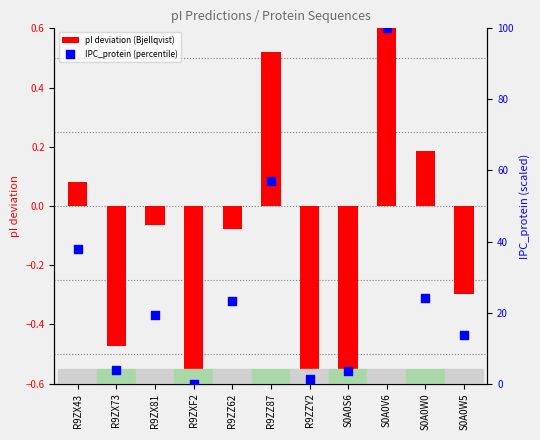

Which series reaches the minimum Y coordinate?

pI deviation (Bjellqvist)